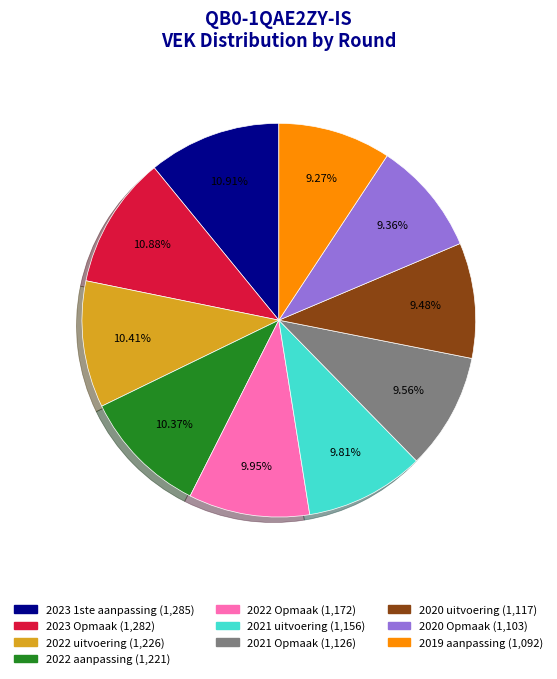

Is there any slice that represents more than half of the pie?

No